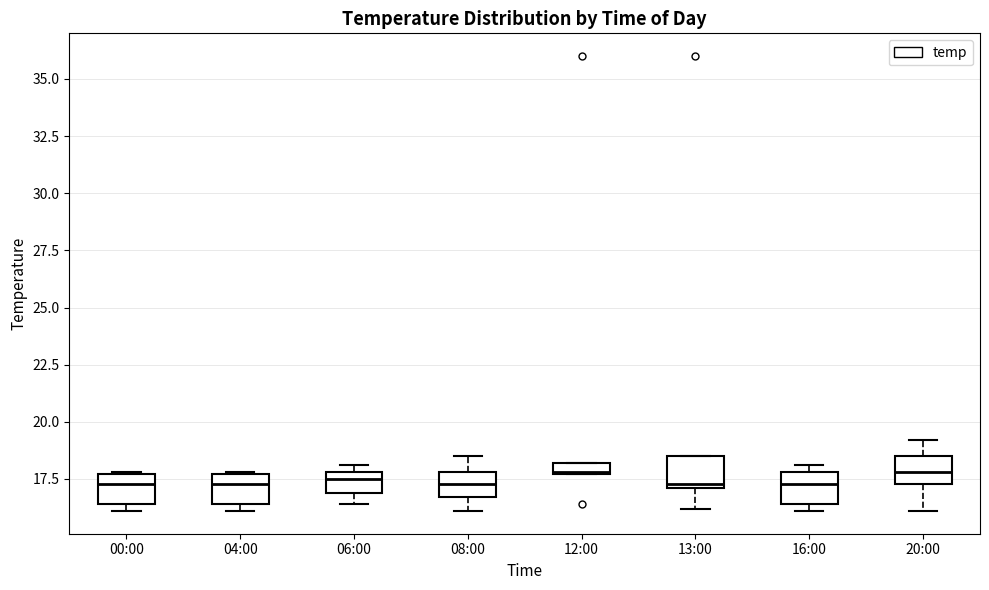

Where is the lower edge of the box for 16:00 on the y-axis? The values are not printed on the chart, so give them approximately, as read against the axis.

16.5